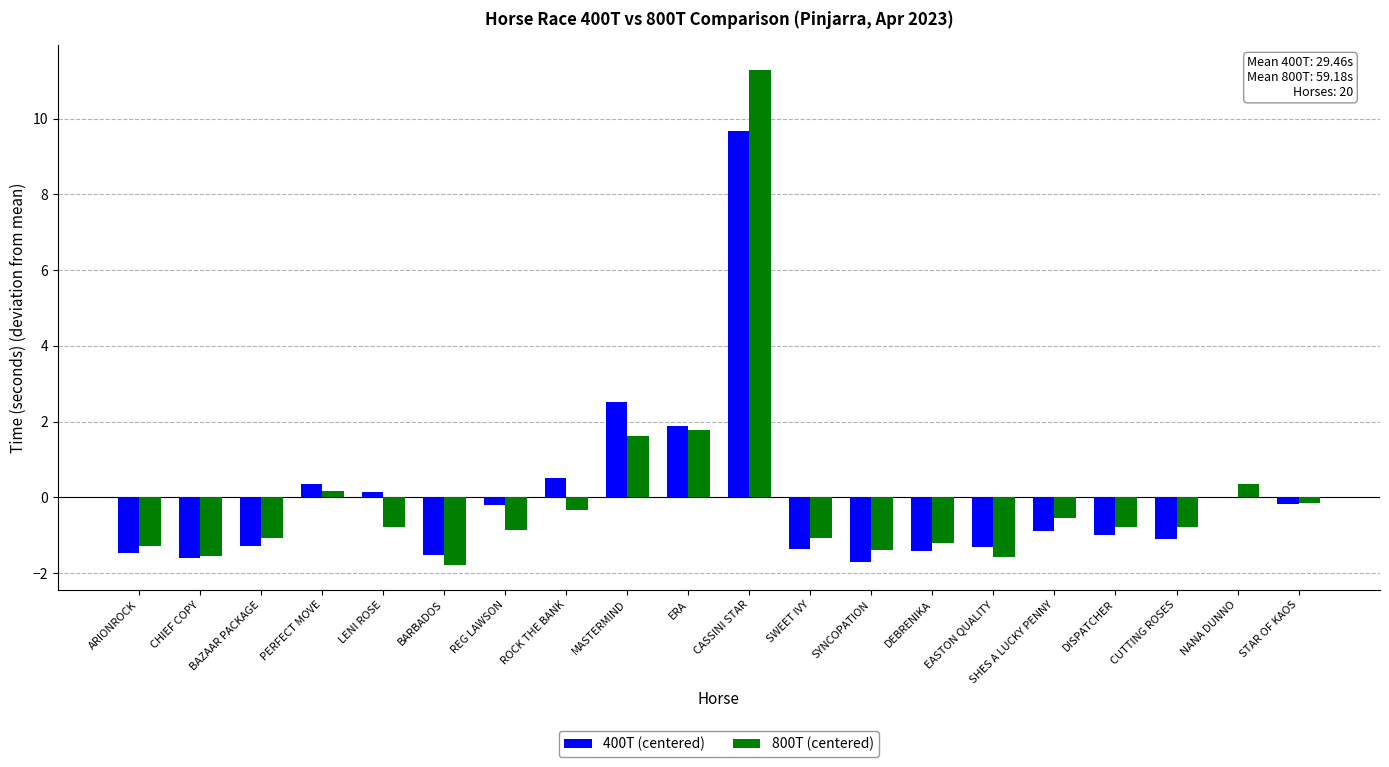

Count the number of data series in this chart.

2